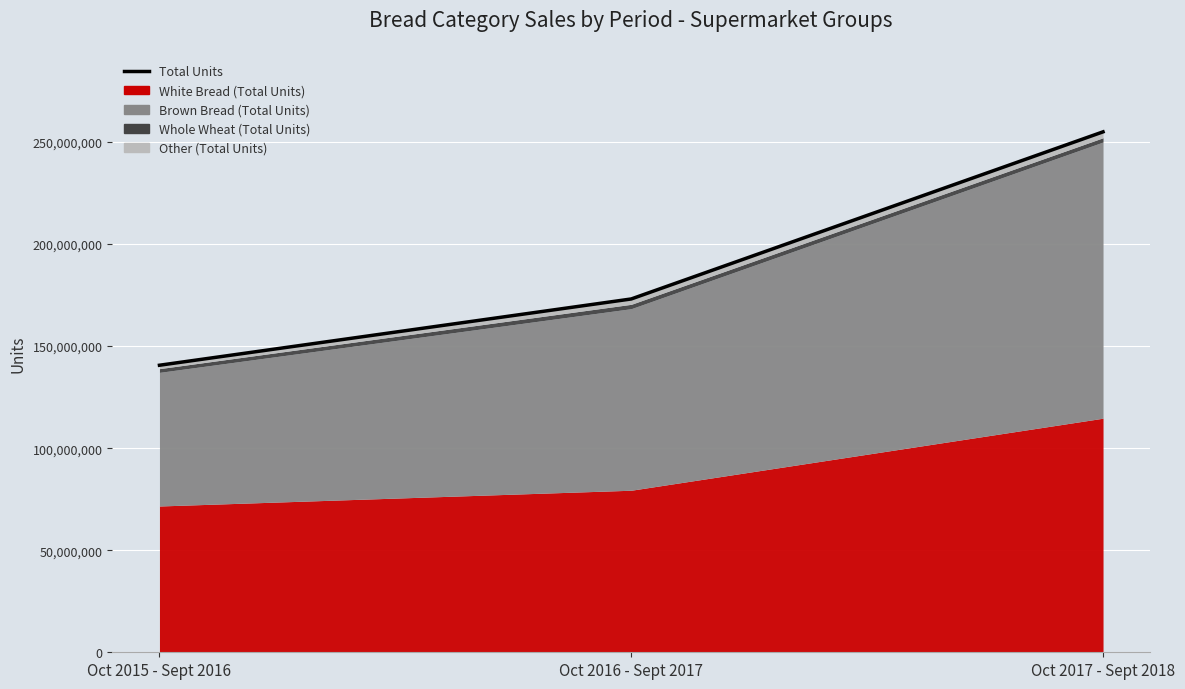

Where is the data nearest to the value 197820115?

Oct 2016 - Sept 2017